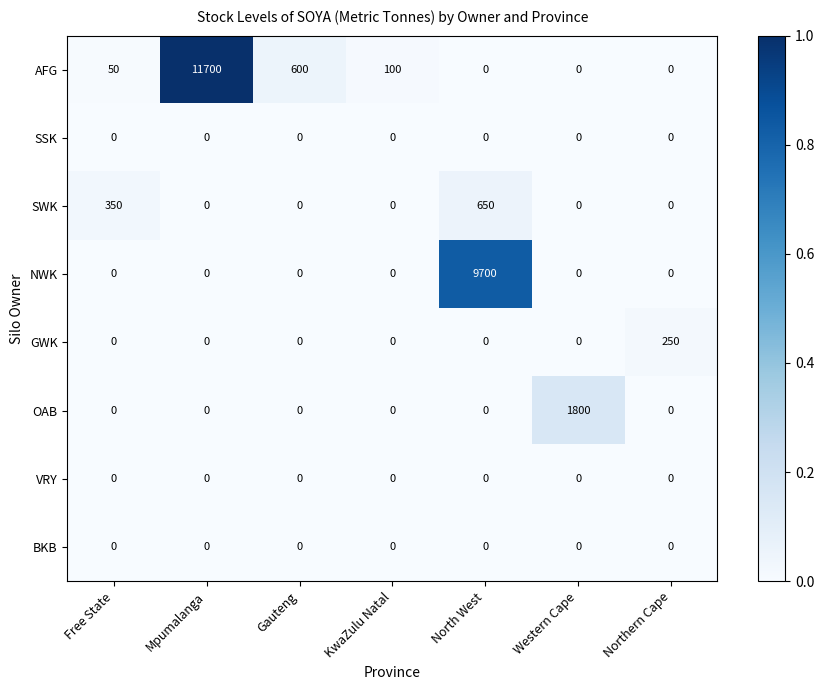

Count the number of data series in this chart.

8